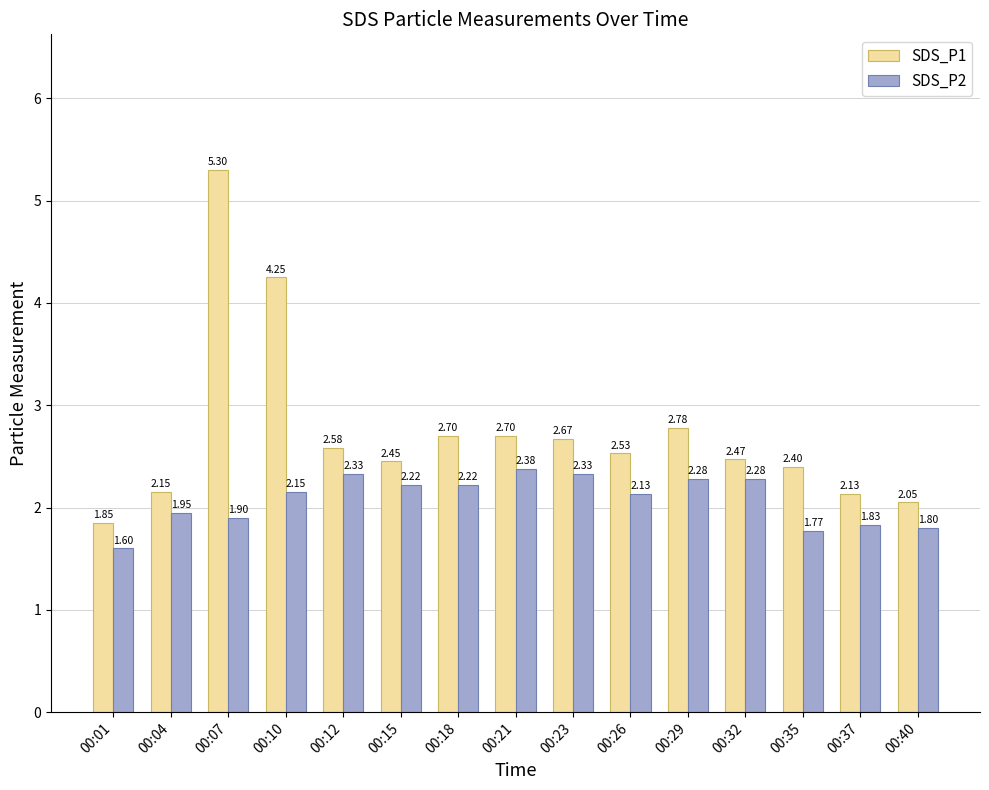

Which label corresponds to the largest value in the chart?

00:07